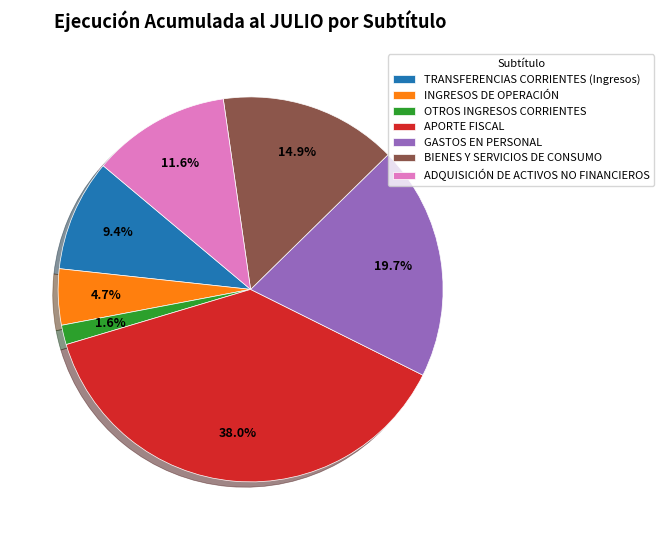

To the nearest percent, what portion does BIENES Y SERVICIOS DE CONSUMO represent?

15%